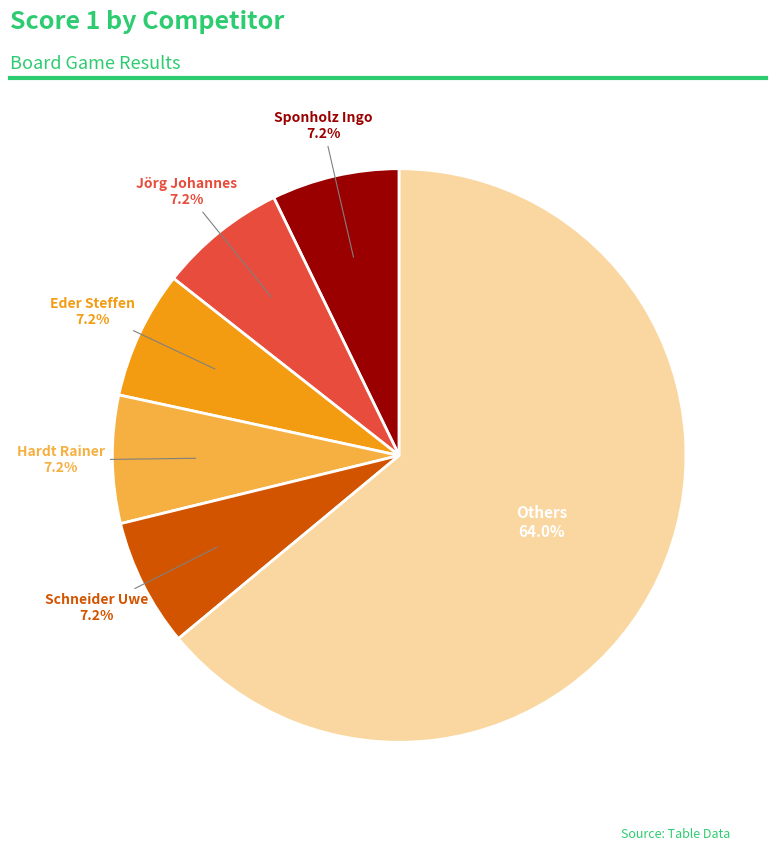

Is there a majority slice in this chart?

Yes